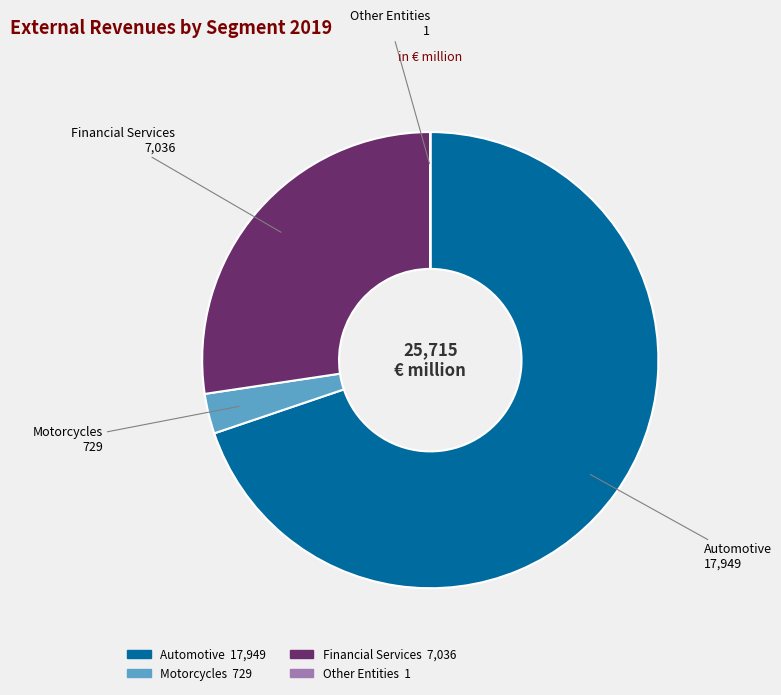

Does Automotive account for over 50% of the chart?

Yes